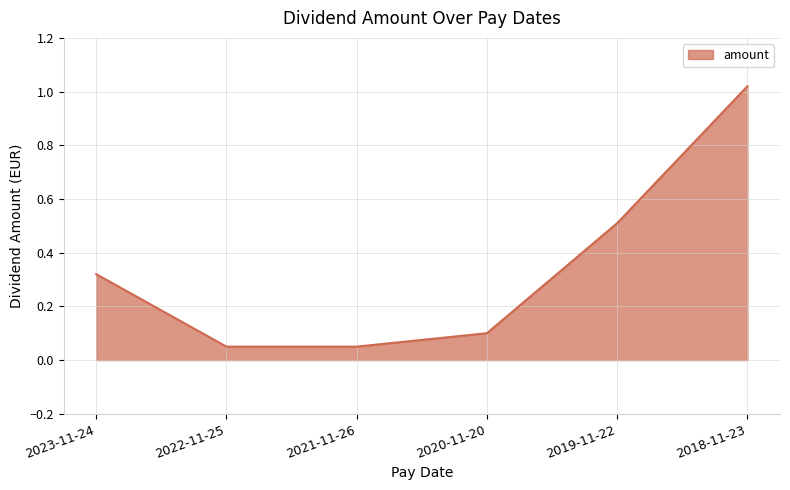

True or false: the data shows 0.1 at 2020-11-20.

True